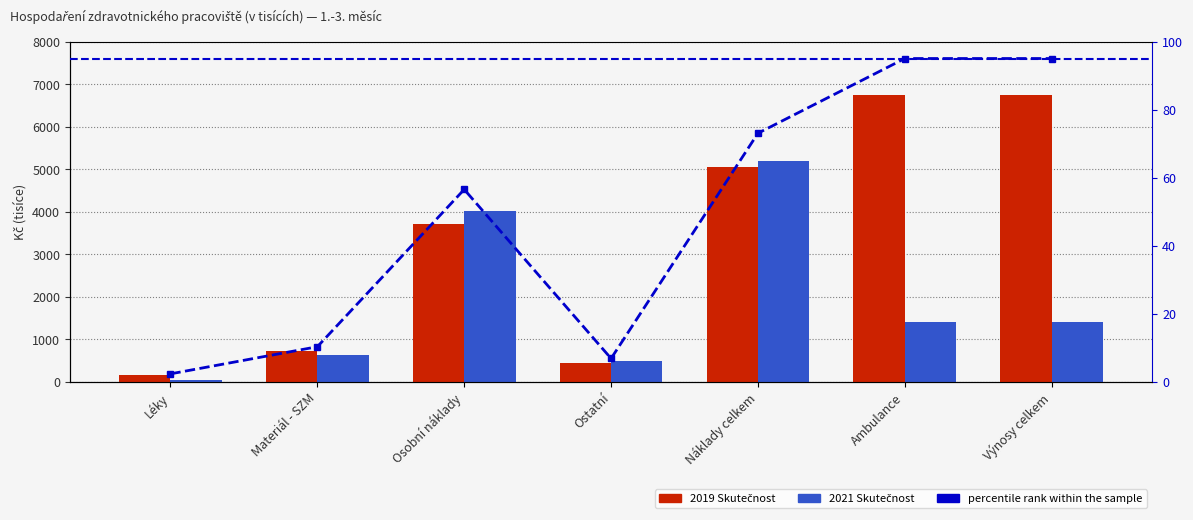

Which series has the largest total across all categories?

2019 Skutečnost